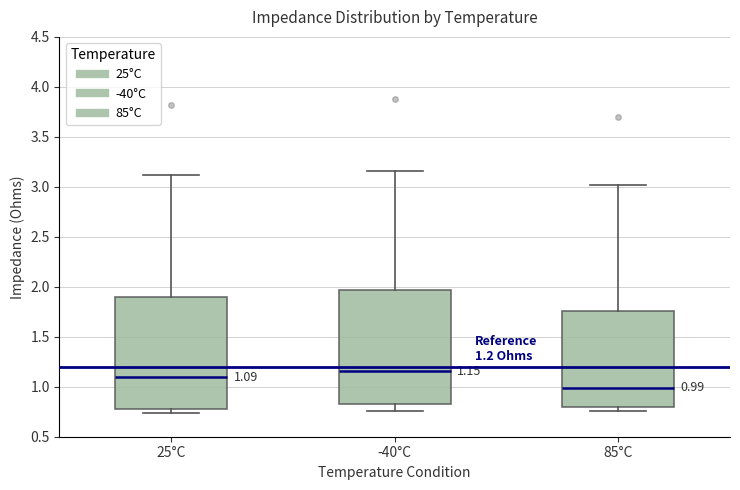

Which box has the highest median line?

-40°C